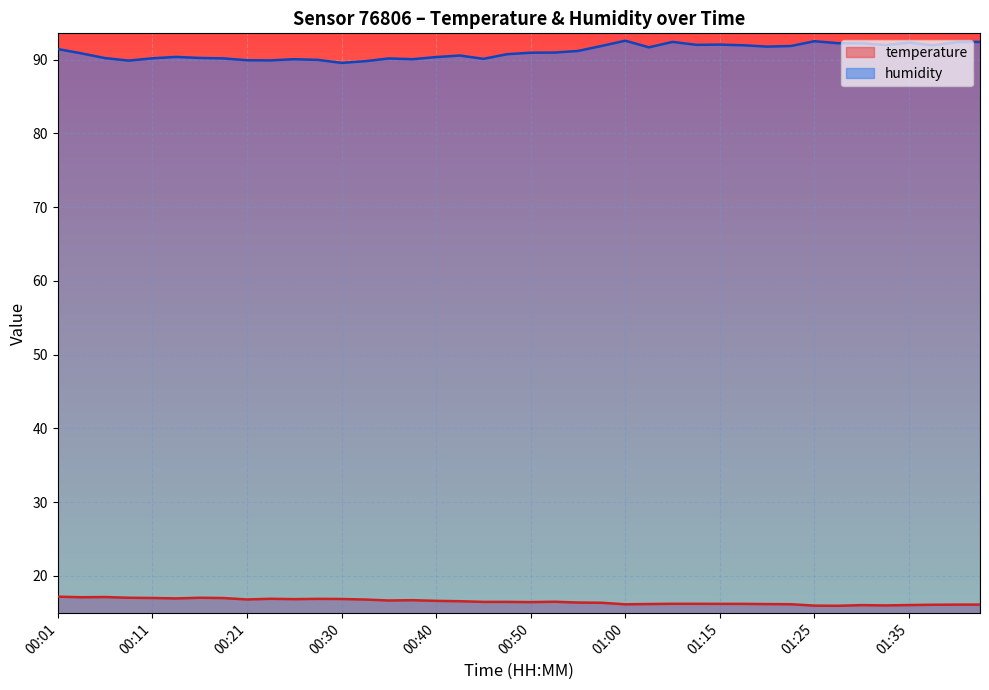

Rank the series at 00:21 from highest to lowest value.

humidity, temperature